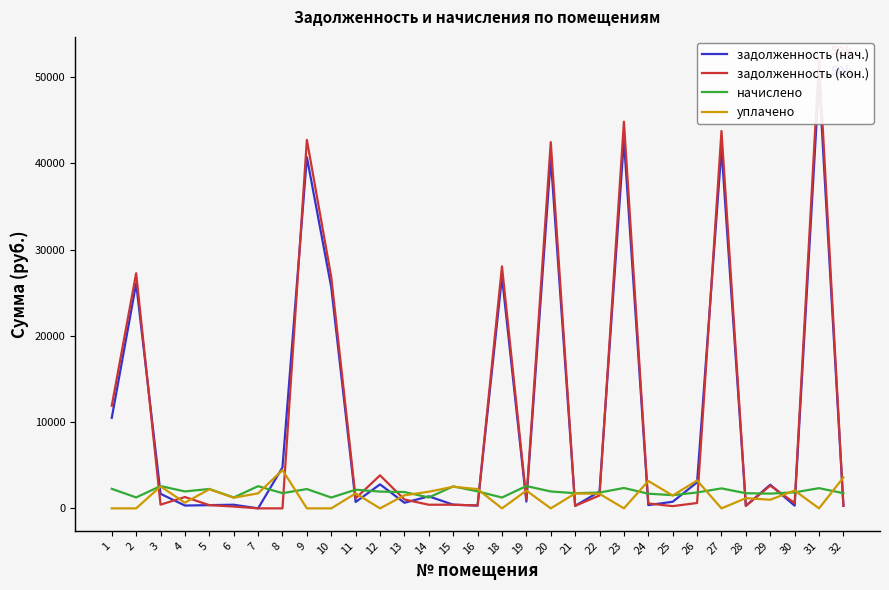

At which label does уплачено reach its minimum?

1